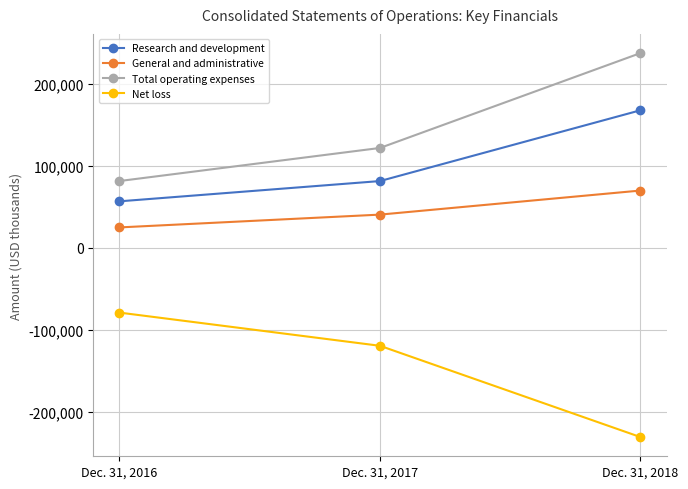

Rank the categories by Total operating expenses value from lowest to highest.

Dec. 31, 2016, Dec. 31, 2017, Dec. 31, 2018